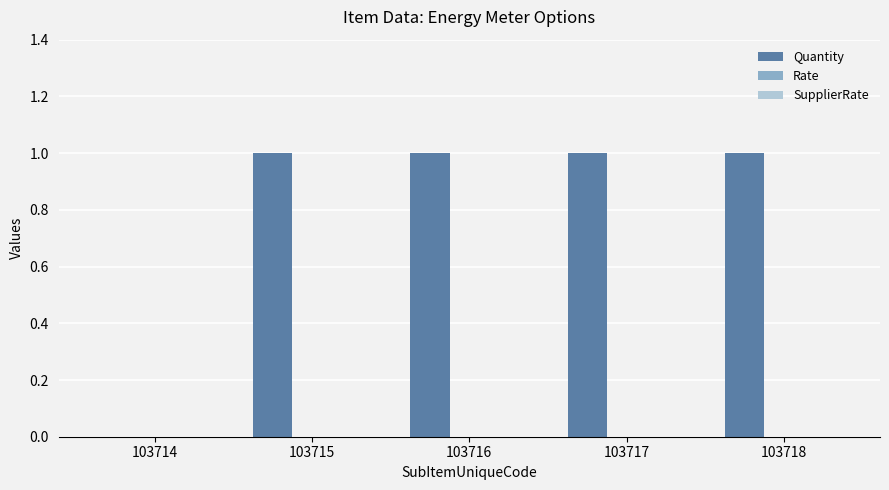

What is the sum of all values?

4